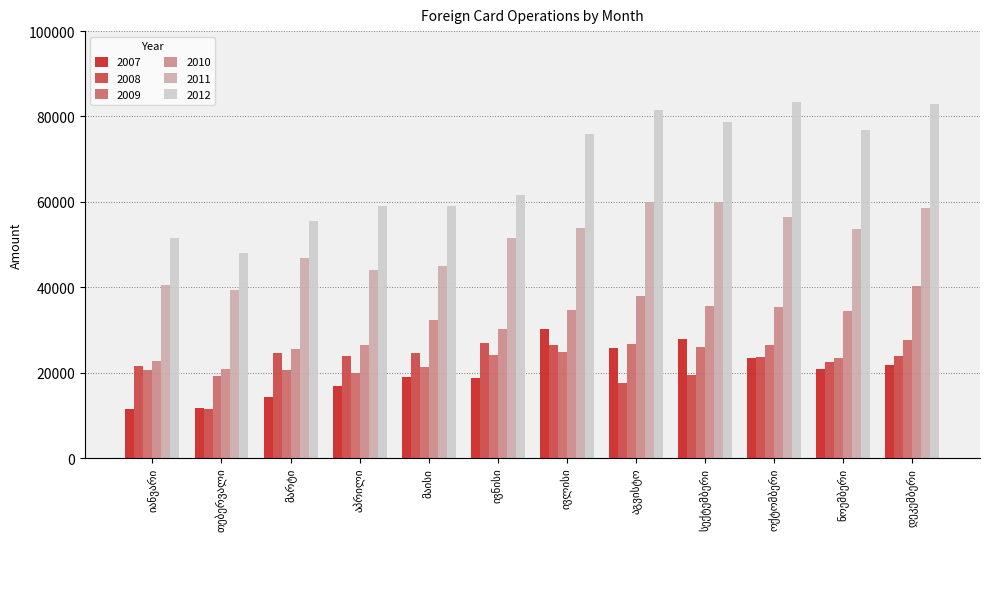

Which series has the largest total across all categories?

2012